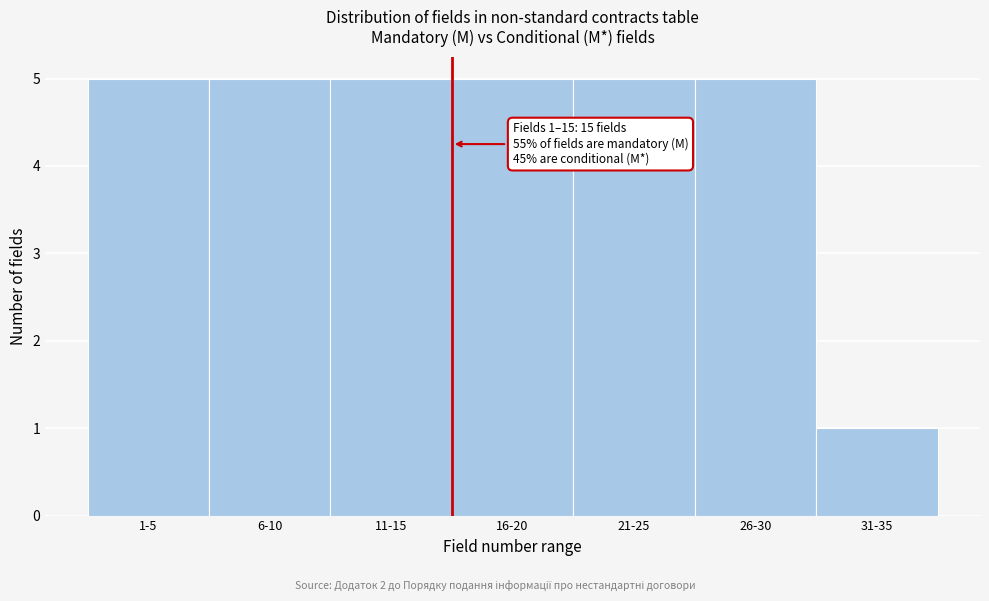

Reading left to right, extract all data points from this chart.

5	5	5	5	5	5	1